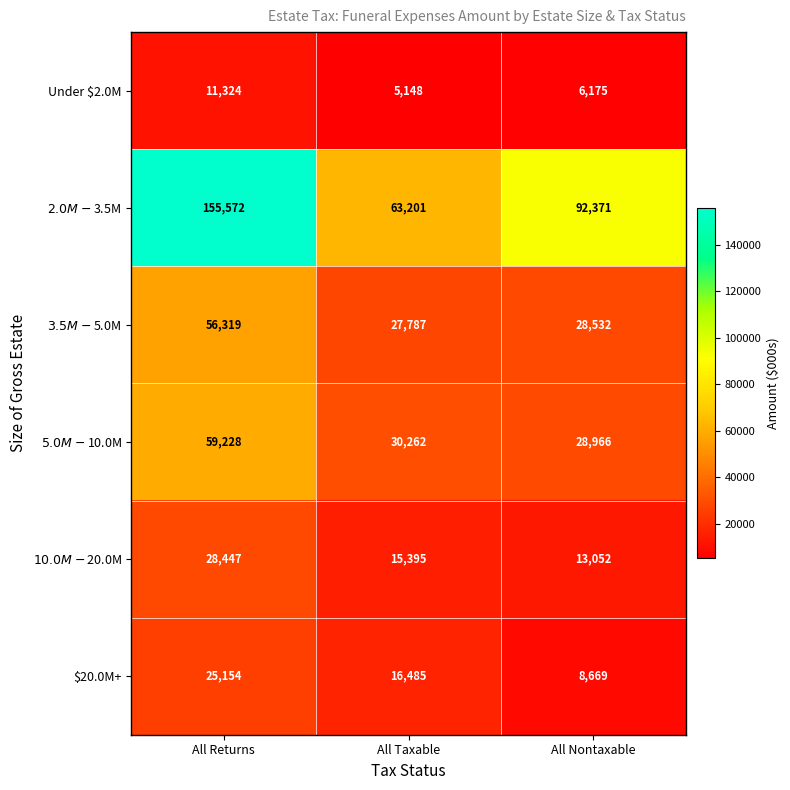

What is the minimum value shown in the chart?

5148